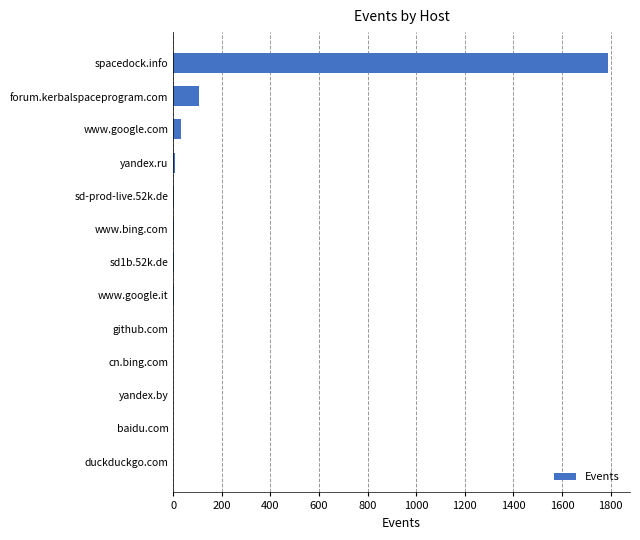

Are the bars grouped side by side (vs. stacked)?

No